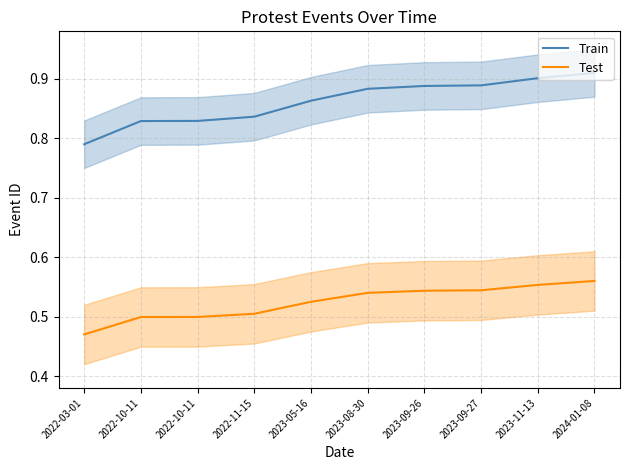

What is the highest value of the Test series?

0.6